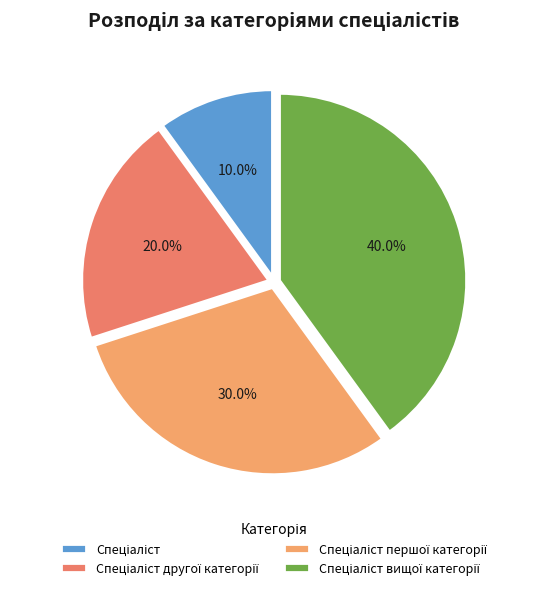

Between Спеціаліст and Спеціаліст вищої категорії, which is larger?

Спеціаліст вищої категорії